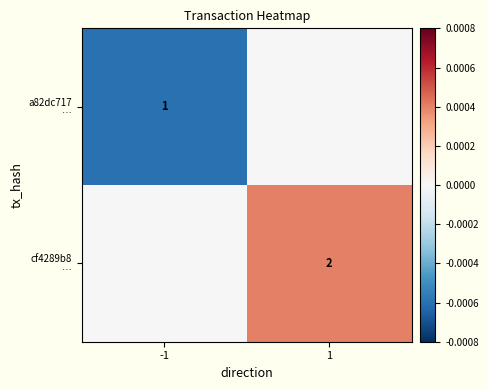

At which label is a82dc717 … closest to 0?

1